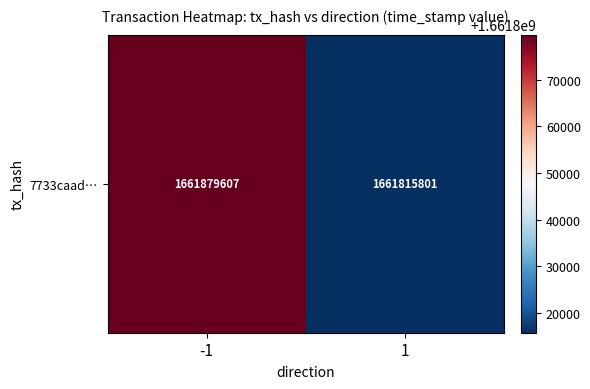

How many series are shown in this chart?

1